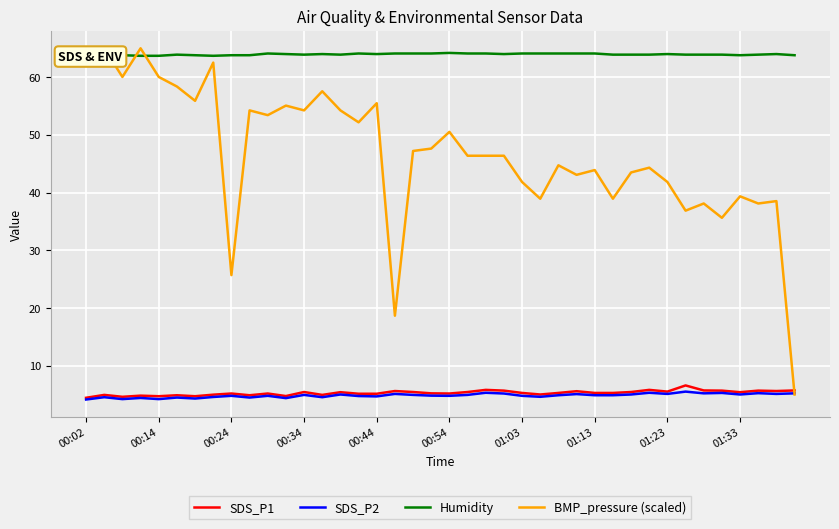

How many interior local peaks does the SDS_P2 series have?

14